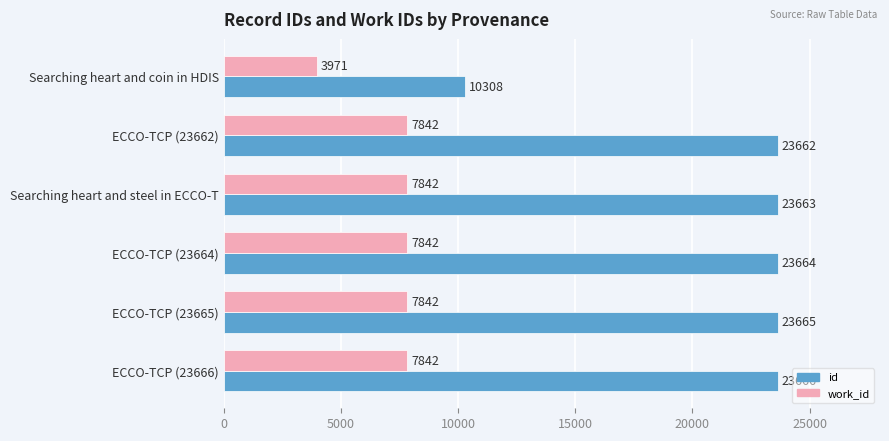

What is the difference between the maximum and minimum values in the work_id series?

3871